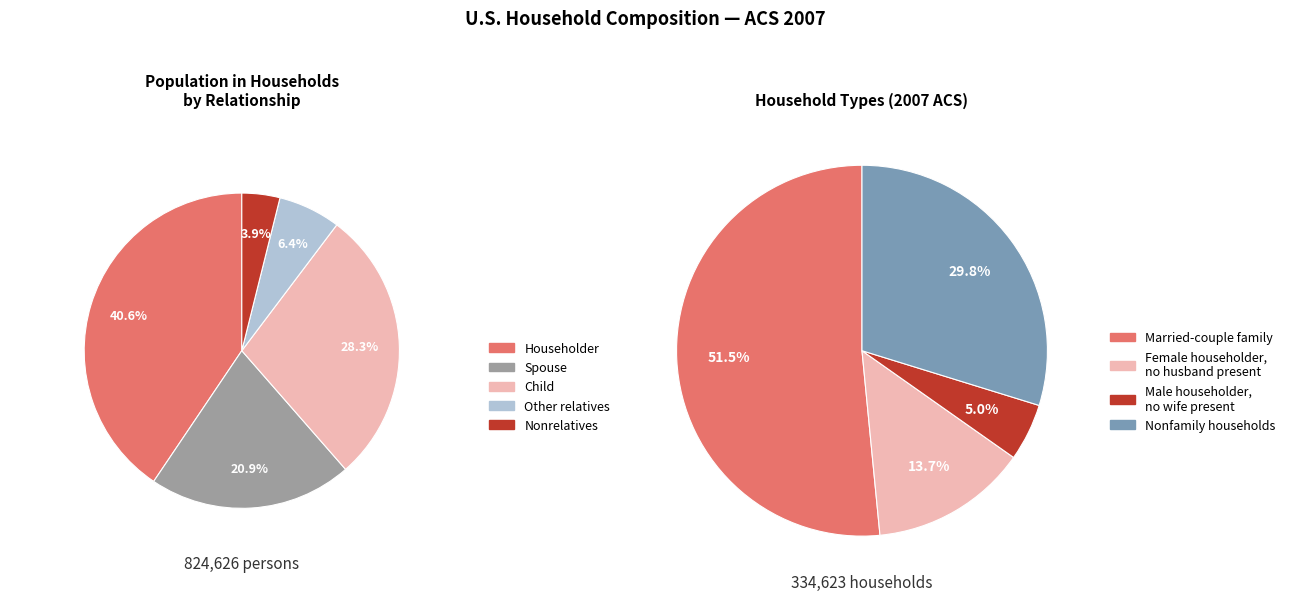

To the nearest percent, what is the average slice percentage?

25%